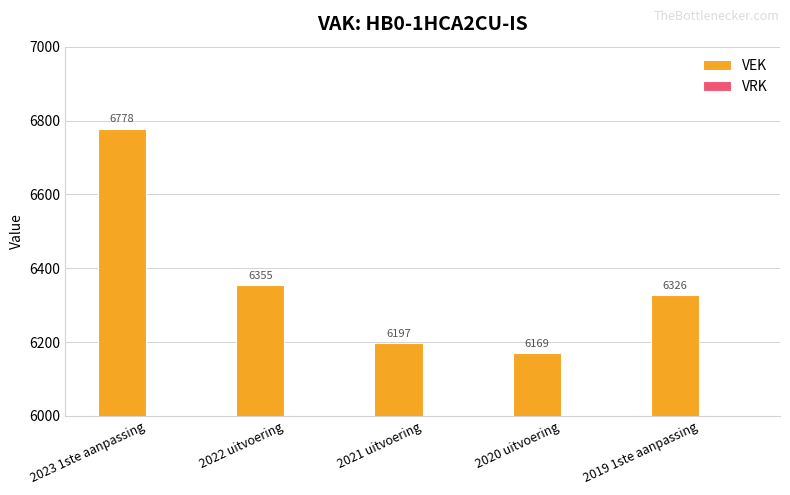

Count the number of categories in the chart.

5